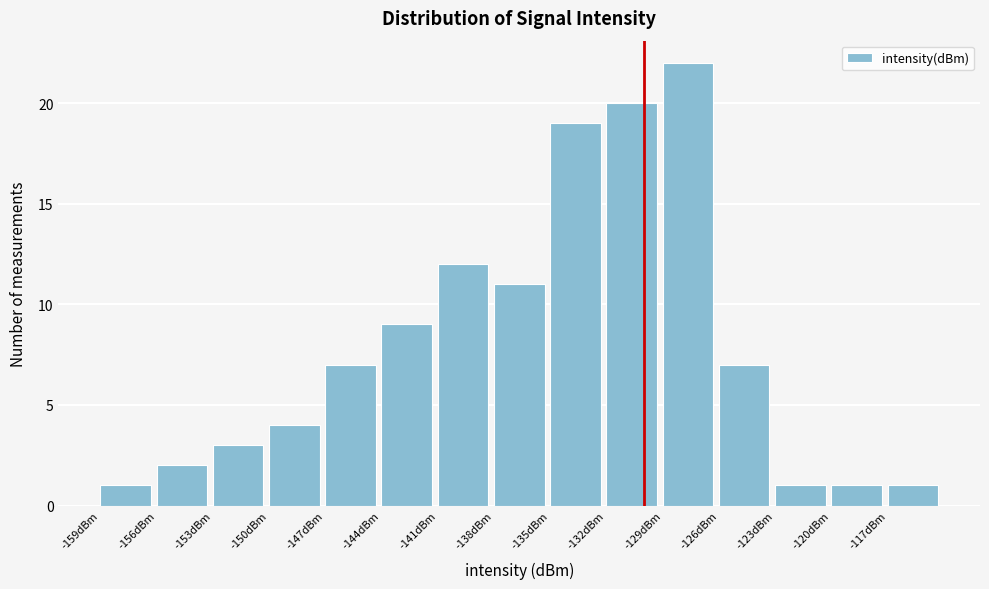

Reading left to right, transcribe this chart: for each bar, give the range it covers on the x-axis and its height. The values are not printed on the chart, so give them approximately, as read against the axis.

-159 to -156: 1
-156 to -153: 2
-153 to -150: 3
-150 to -147: 4
-147 to -144: 7
-144 to -141: 9
-141 to -138: 12
-138 to -135: 11
-135 to -132: 19
-132 to -129: 20
-129 to -126: 22
-126 to -123: 7
-123 to -120: 1
-120 to -117: 1
-117 to -114: 1